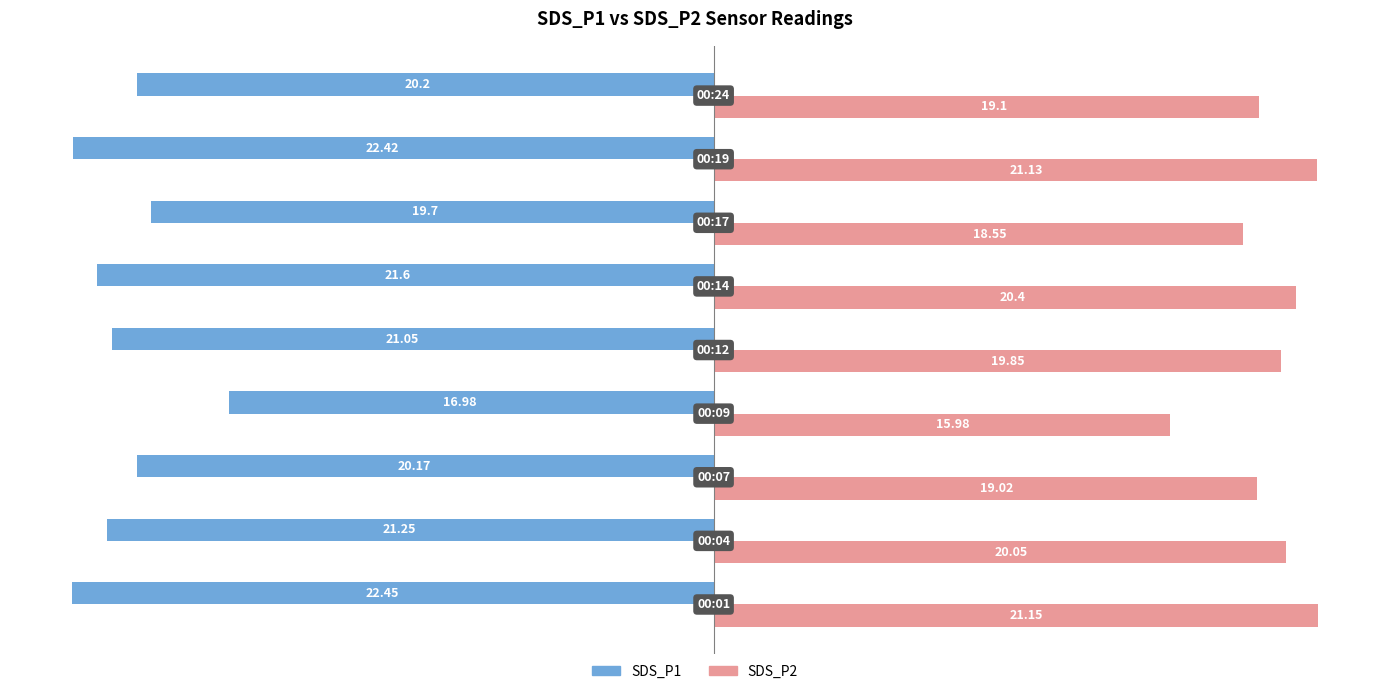

Which series has the largest total across all categories?

SDS_P2